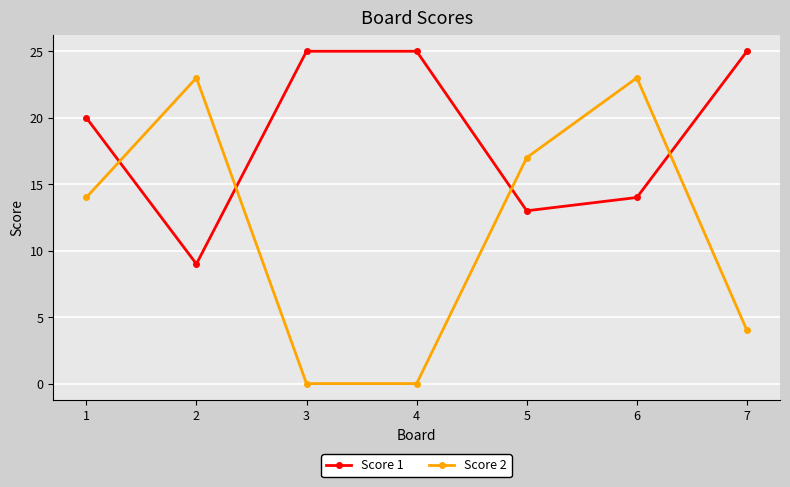

Count the number of data series in this chart.

2